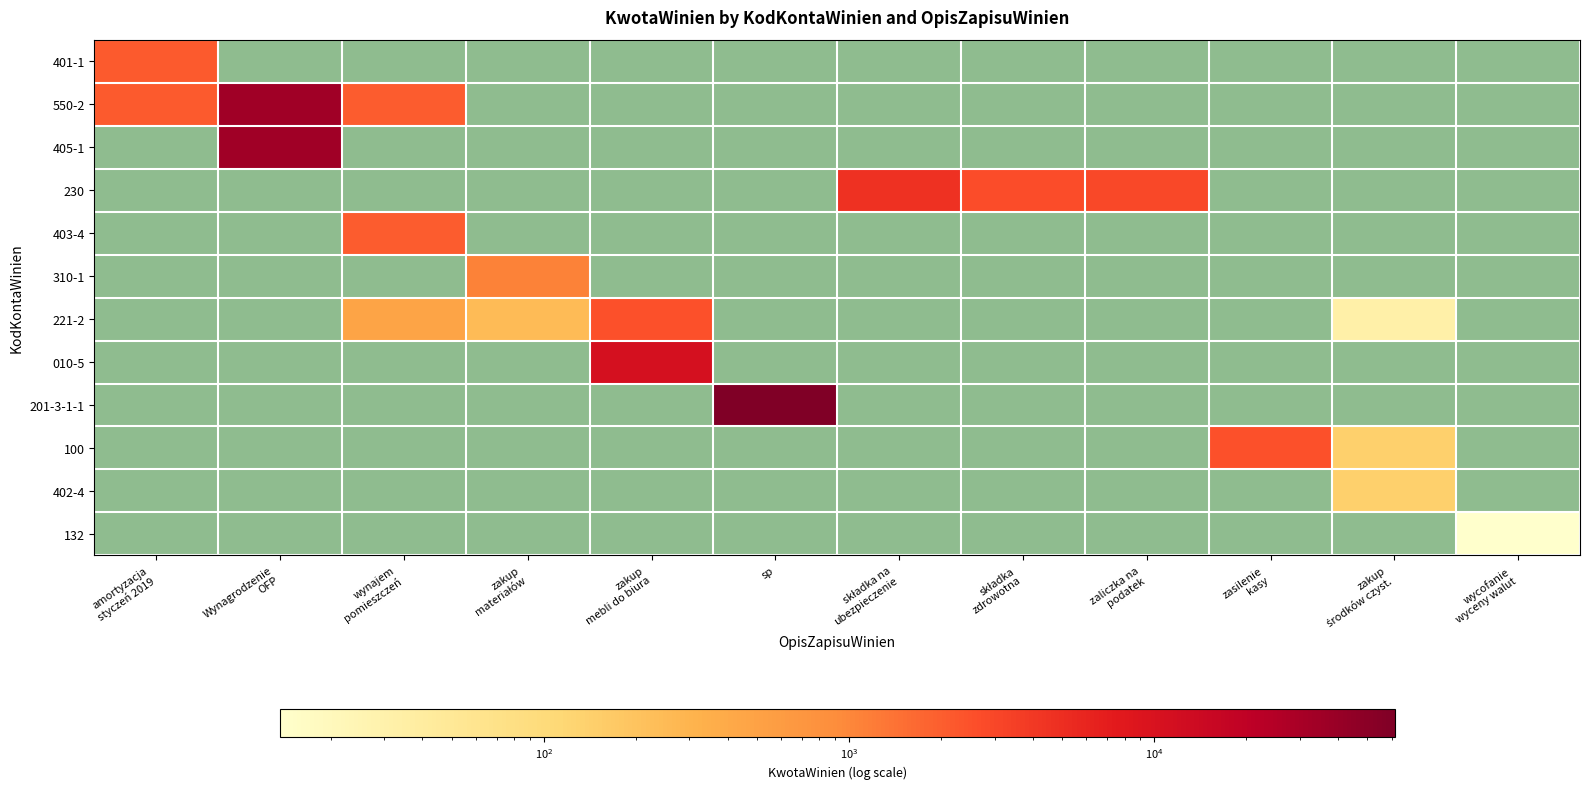

What is the total value across all series at wycofanie
wyceny walut?

13.6